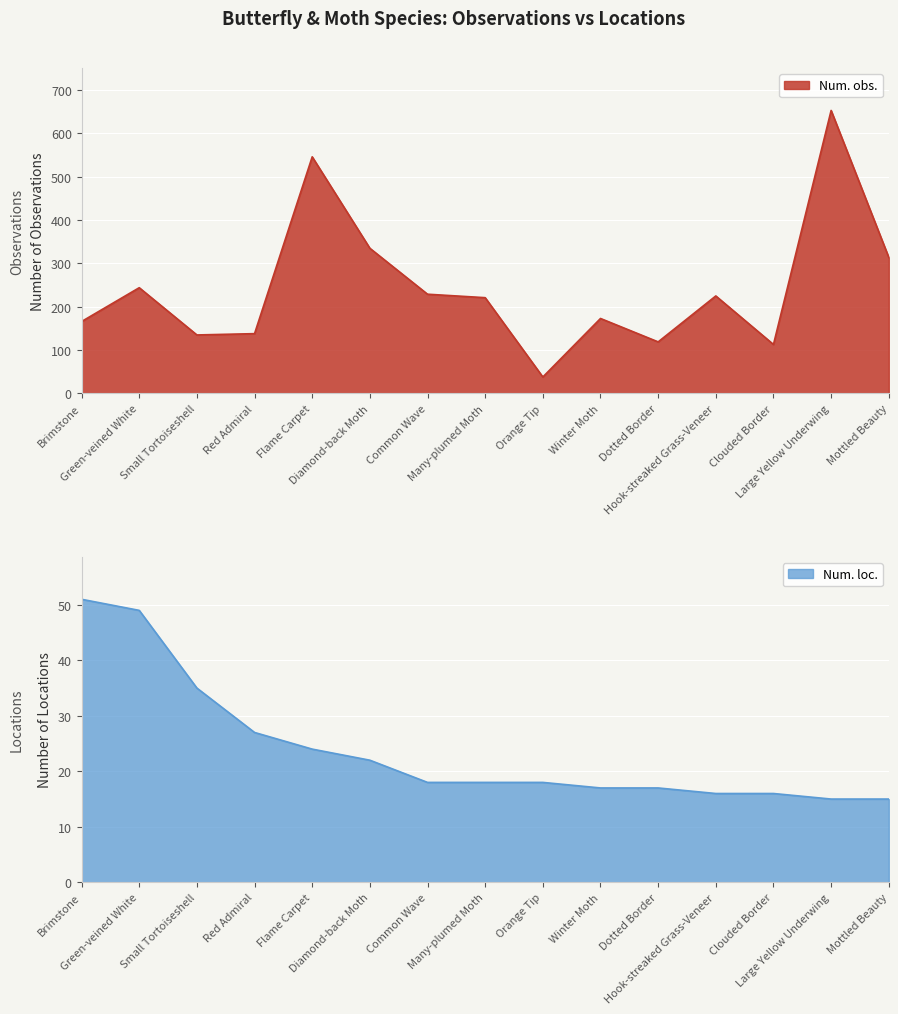

True or false: Num. loc. and Num. obs. intersect in this chart.

False